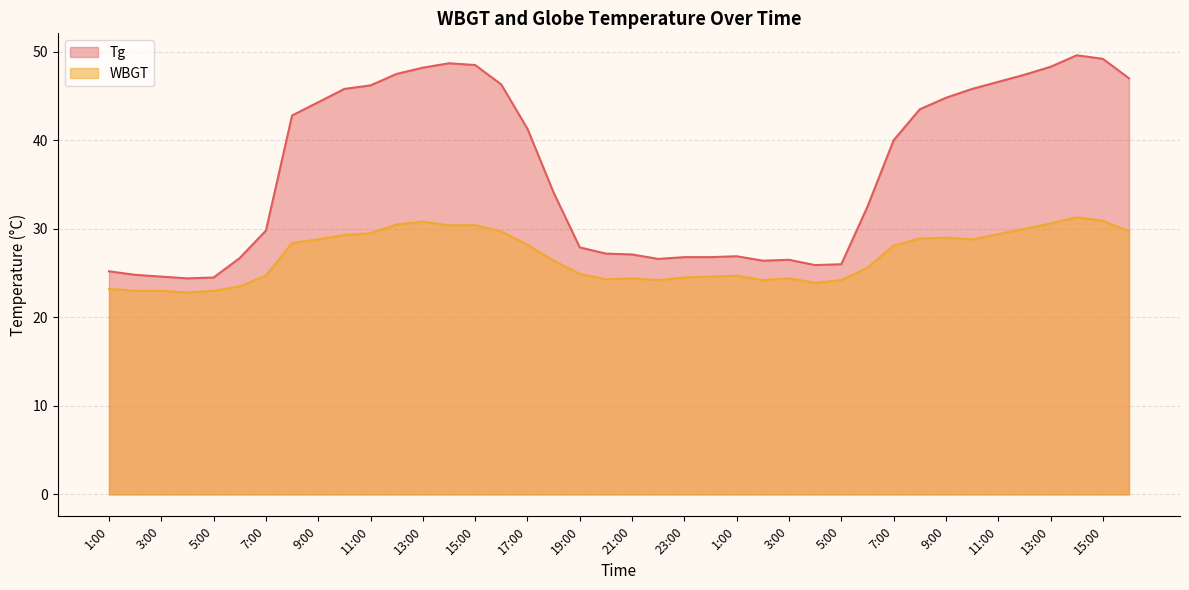

Which series has the widest spread of values?

Tg